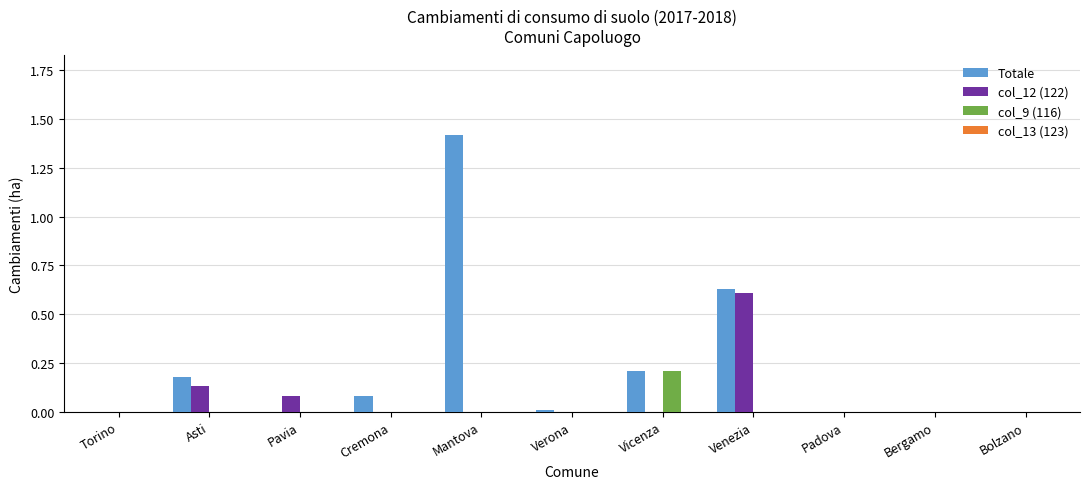

The col_12 (122) series shows 0.0 at Vicenza. True or false?

True